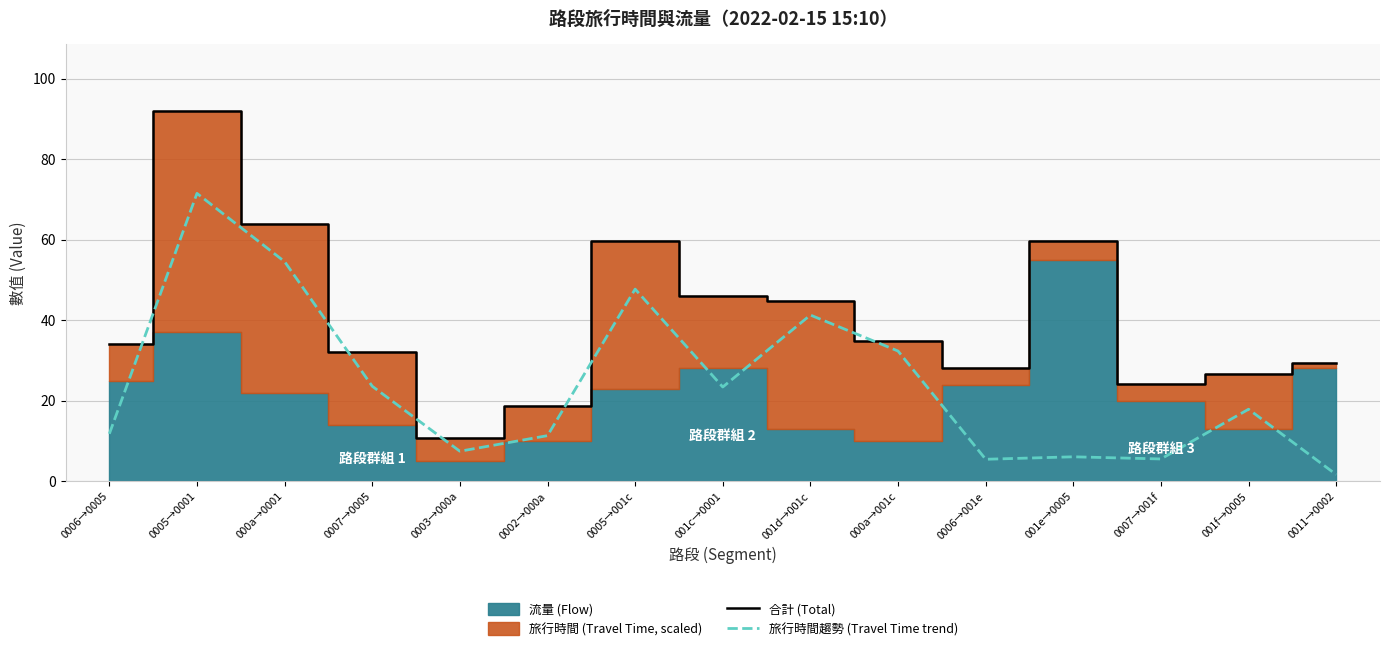

What is the smallest value displayed?

1.6